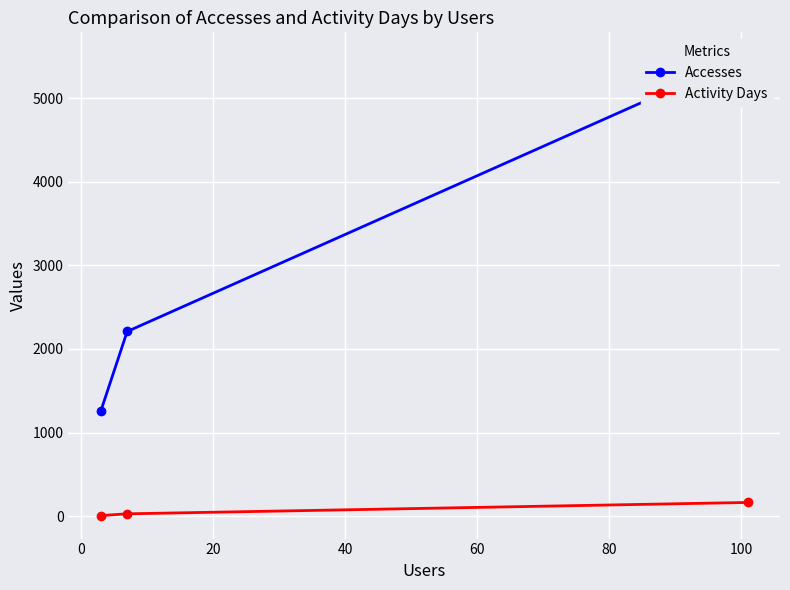

Which series has the largest total across all categories?

Accesses